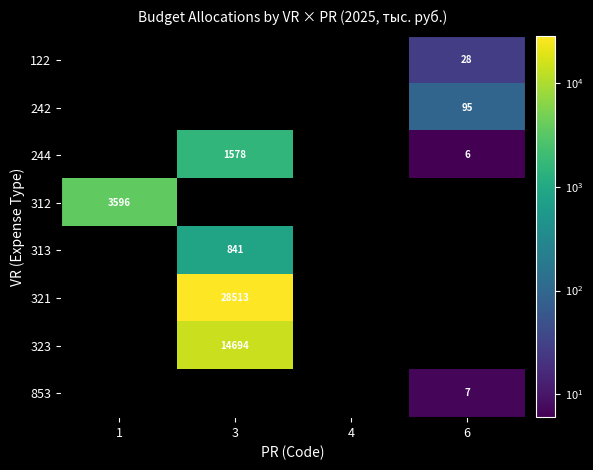

Is it true that 853 equals 11 at 6?

False